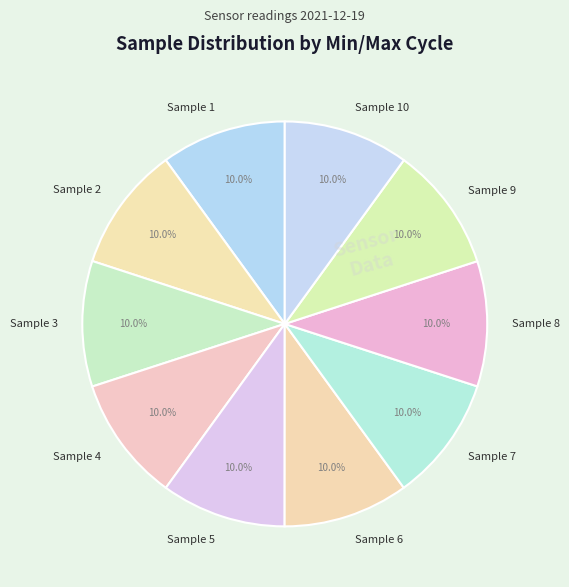

Does any single category account for the majority?

No